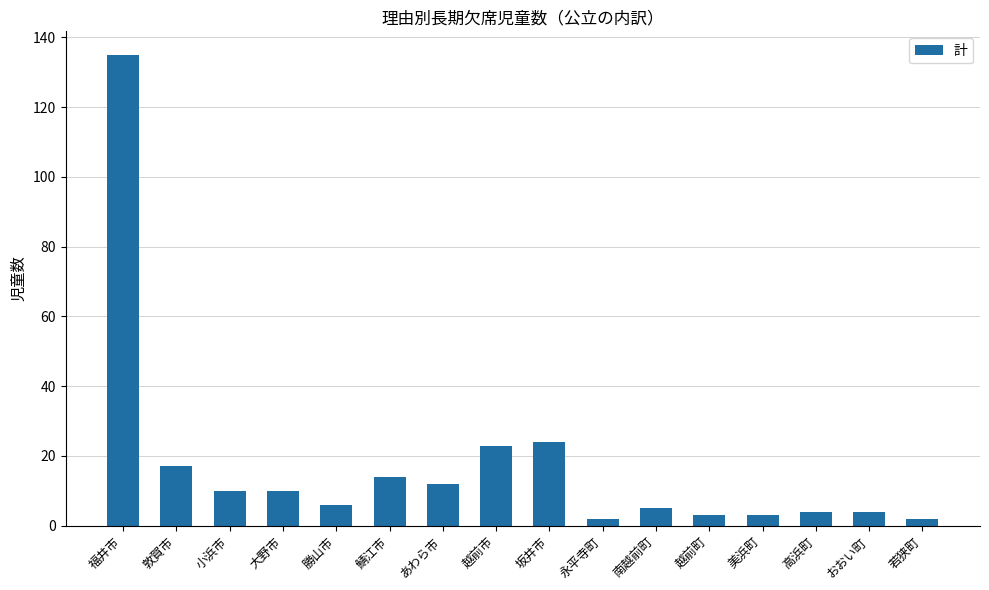

Reading right to left, list all the values displayed in this chart.

若狭町=2	おおい町=4	高浜町=4	美浜町=3	越前町=3	南越前町=5	永平寺町=2	坂井市=24	越前市=23	あわら市=12	鯖江市=14	勝山市=6	大野市=10	小浜市=10	敦賀市=17	福井市=135